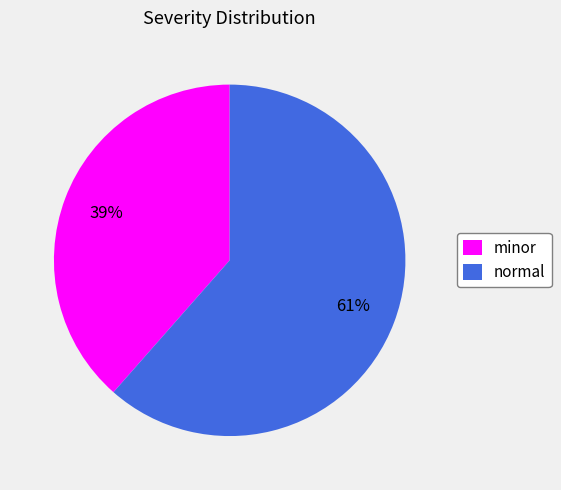

Between minor and normal, which is larger?

normal